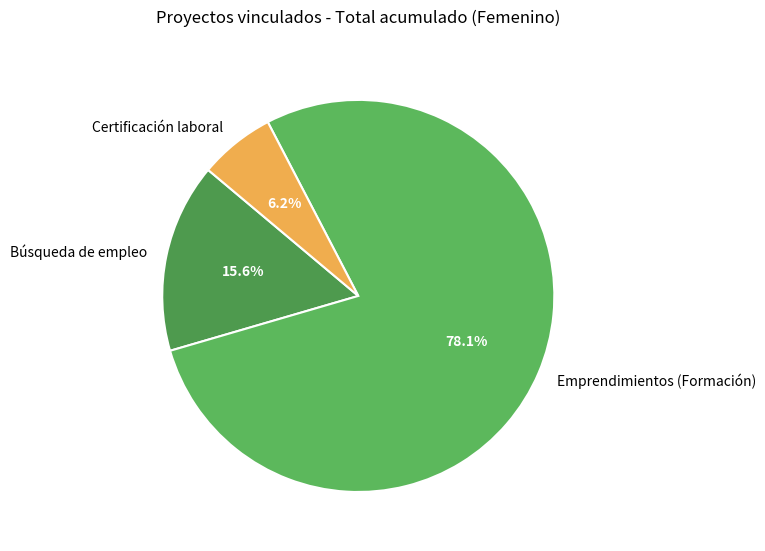

How many segments does this pie chart have?

3